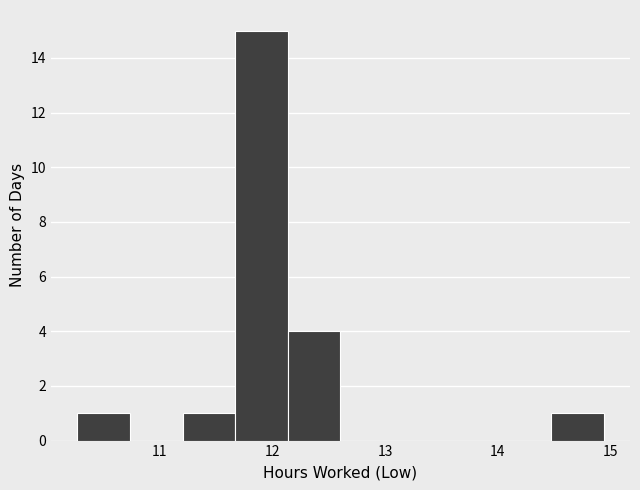

Reading left to right, list every bar in this chart as the range it spans on the x-axis followed by its height. Neither the bar edges nor the heights are printed on the chart, so give them approximately, as read against the axes.

10.3 to 10.7: 1
10.7 to 11.2: 0
11.2 to 11.7: 1
11.7 to 12.1: 15
12.1 to 12.6: 4
12.6 to 13.1: 0
13.1 to 13.5: 0
13.5 to 14.0: 0
14.0 to 14.5: 0
14.5 to 14.9: 1